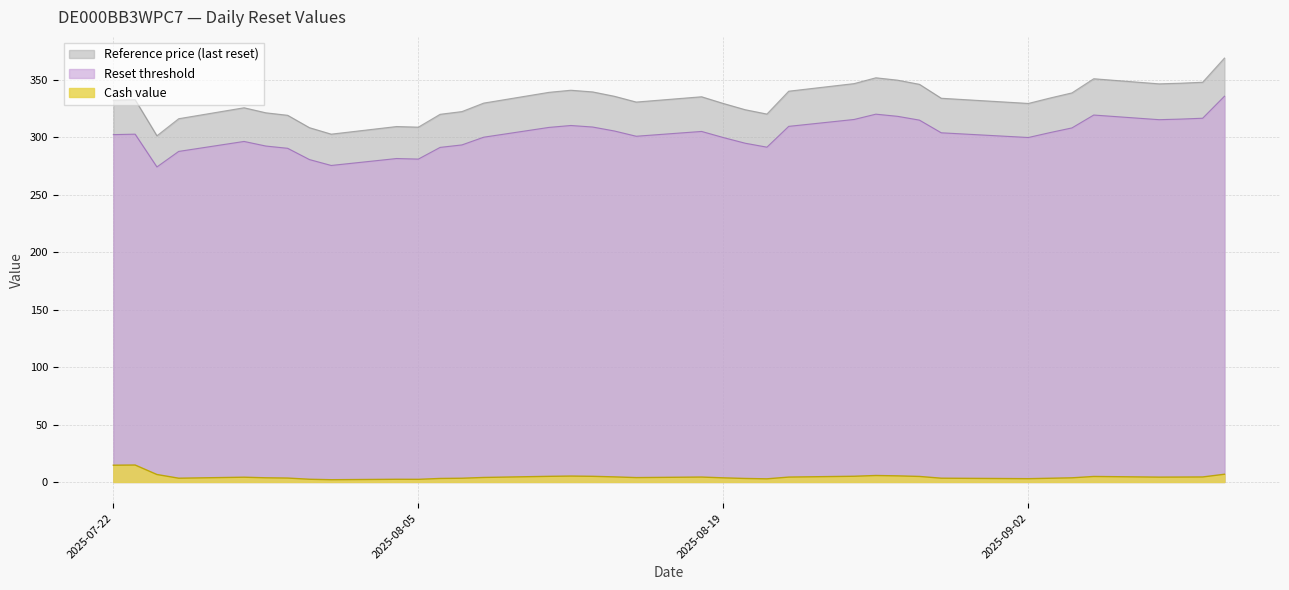

Reading right to left, transcribe all the data shown in this chart.

Cash value: 6.7	4.4	4.3	4.2	4.8	3.6	3.2	2.9	3.3	4.8	5.3	5.6	5.0	4.3	2.7	3.1	3.6	4.3	3.8	4.4	4.9	5.1	4.9	3.9	3.3	3.1	2.3	2.4	2.0	2.4	3.4	3.6	4.2	3.3	6.5	14.8	14.6
Reset threshold: 335.6	316.5	315.7	315.2	319.3	308.1	304.0	299.7	303.8	314.8	318.1	320.0	315.4	309.4	291.3	294.7	299.7	305.0	300.8	305.4	308.8	310.2	308.5	300.0	293.3	291.1	280.9	281.4	275.4	280.5	290.3	292.3	296.3	287.6	274.1	302.6	302.2
Reference price: 368.8	347.8	347.0	346.4	350.8	338.5	334.1	329.4	333.9	346.0	349.6	351.7	346.6	340.0	320.1	323.9	329.3	335.2	330.6	335.6	339.4	340.8	339.0	329.6	322.3	319.9	308.7	309.3	302.6	308.3	319.0	321.2	325.6	316.1	301.2	332.6	332.1